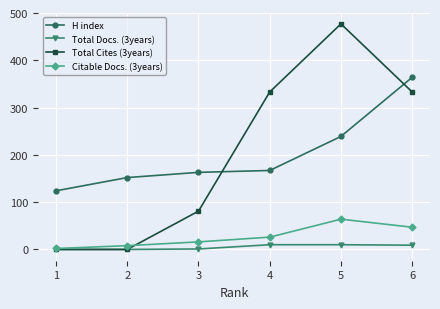

Is it true that H index equals 154 at 5?

False